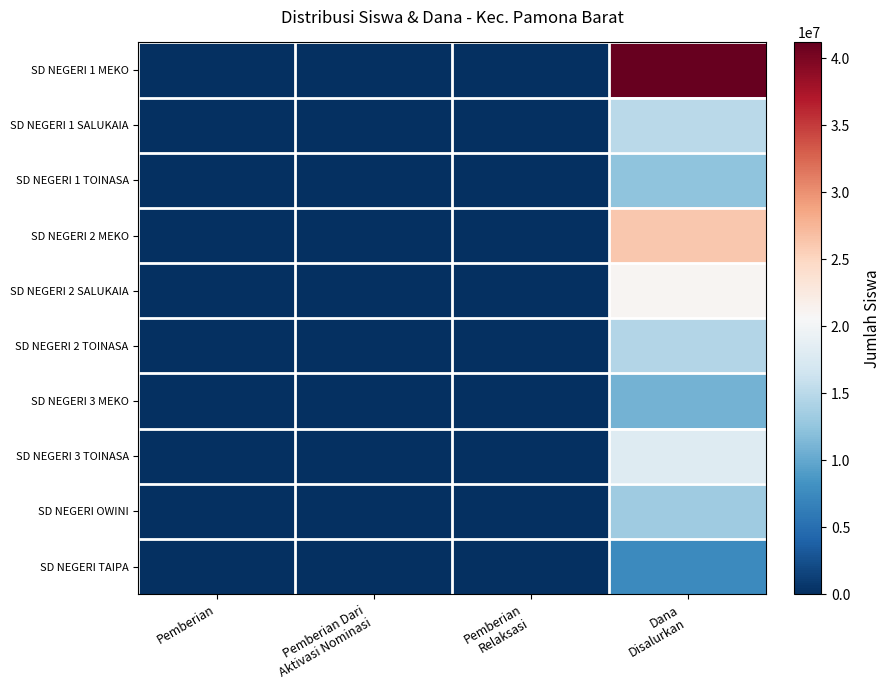

At which category is the sum across all series the highest?

Dana
Disalurkan